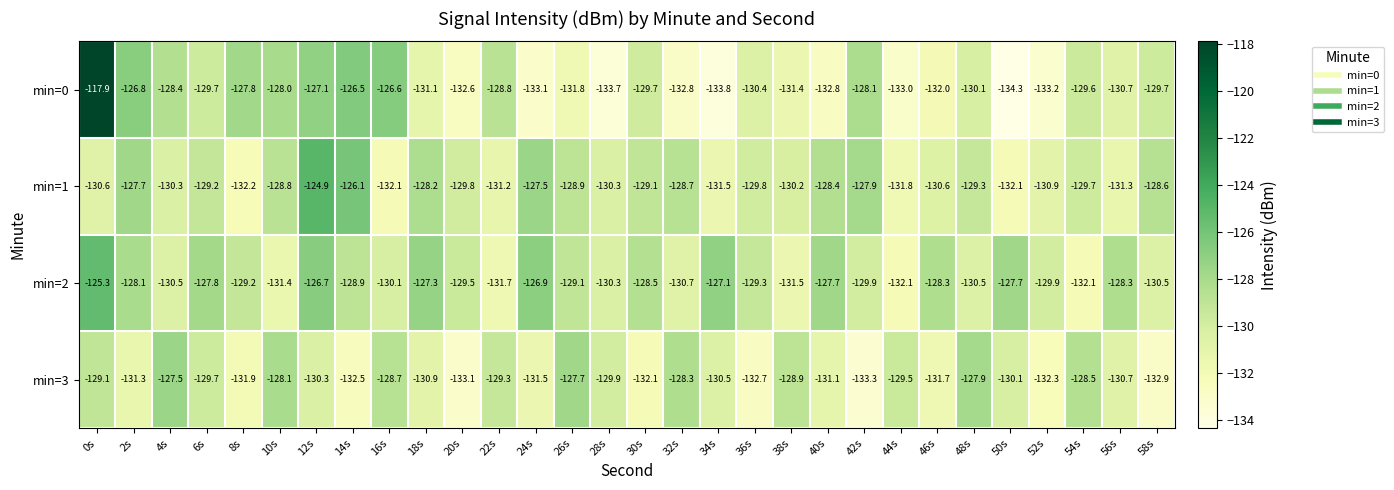

Rank the series by their maximum value, from highest to lowest.

min=0, min=1, min=2, min=3